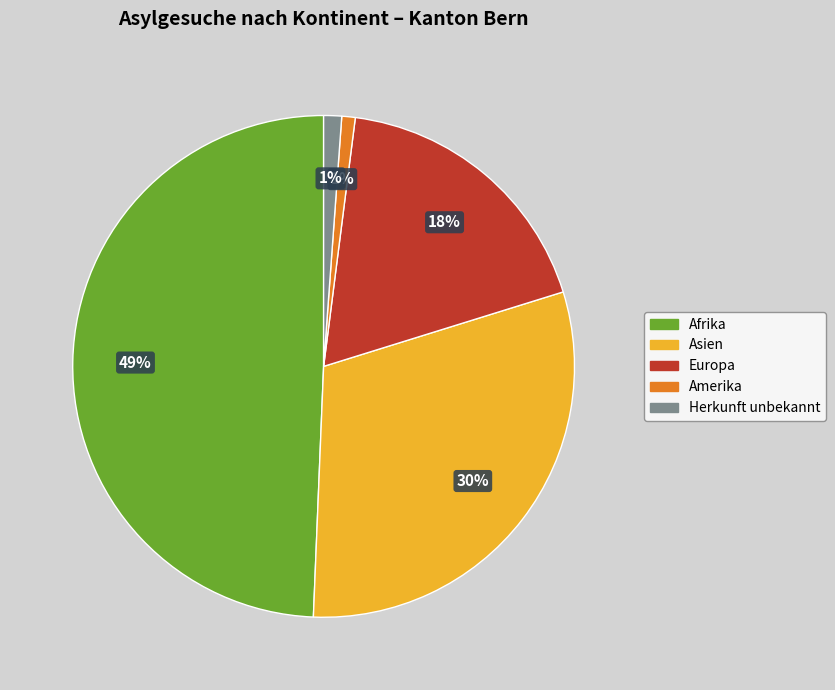

To the nearest percent, what is the difference between the Europa and Asien slice percentages?

12%